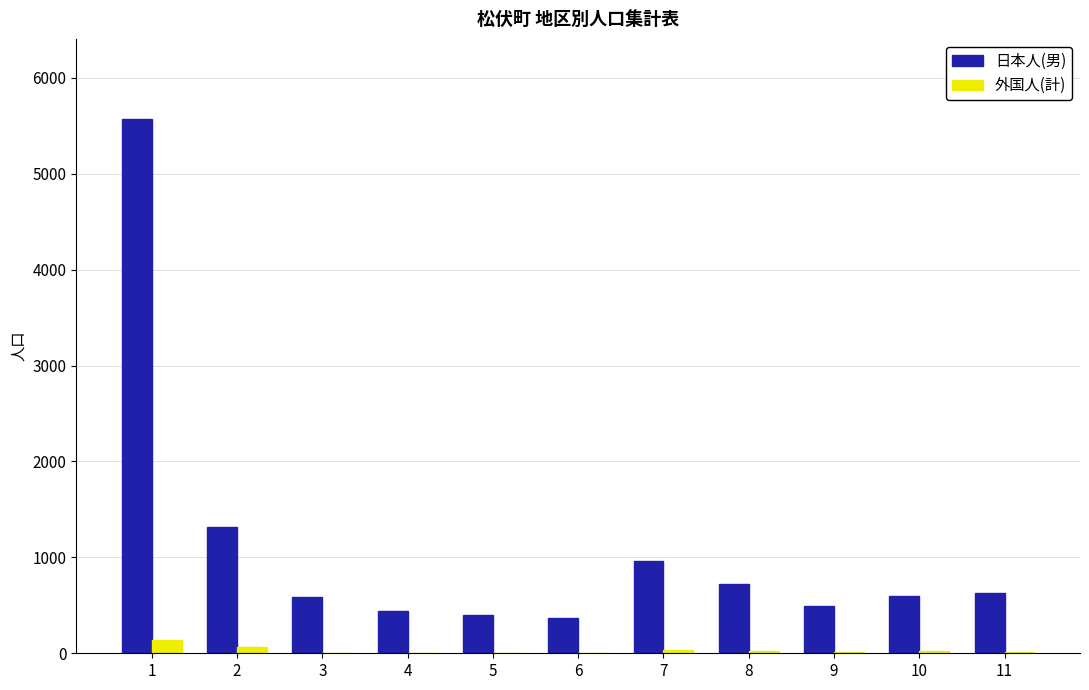

Which series has the widest spread of values?

日本人(男)